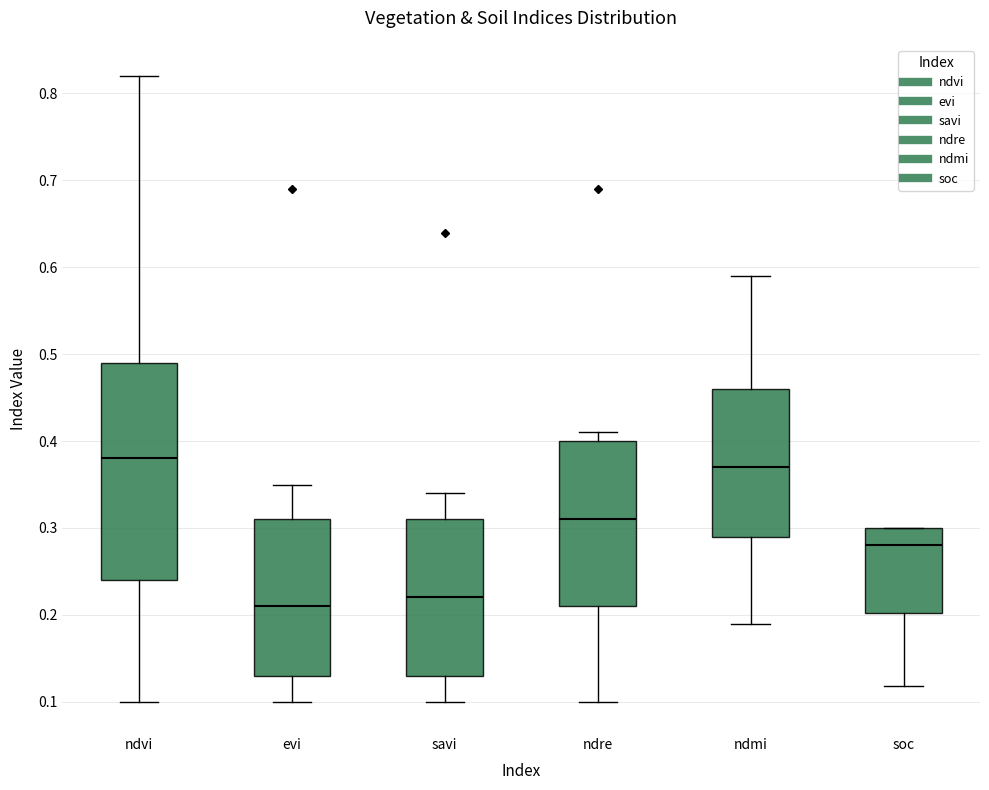

Which box's median line is the lowest?

evi